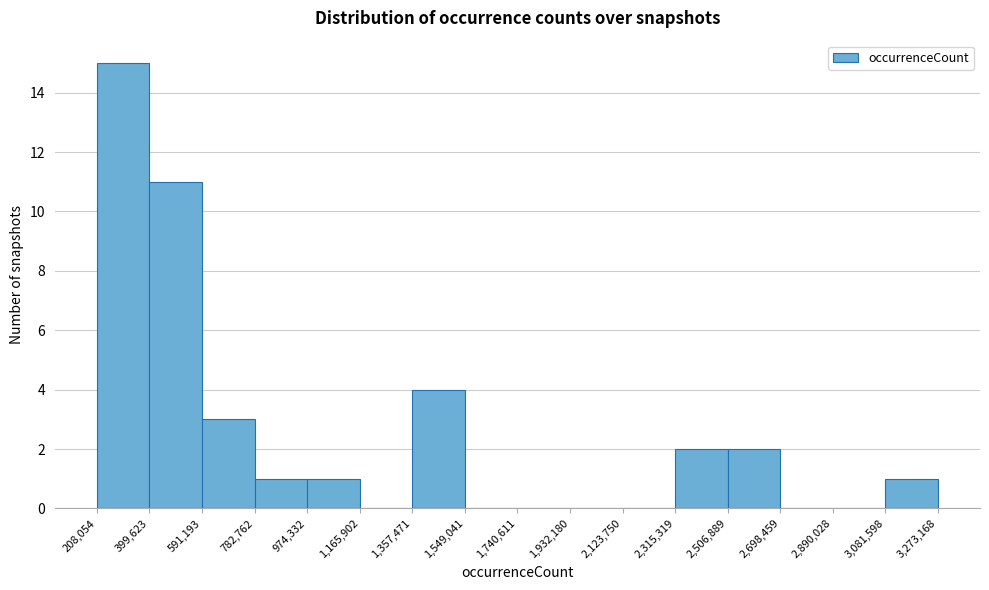

Reading left to right, transcribe this chart: for each bar, give the range it covers on the x-axis and its height. The values are not printed on the chart, so give them approximately, as read against the axis.

208,054 to 399,623: 15
399,623 to 591,193: 11
591,193 to 782,762: 3
782,762 to 974,332: 1
974,332 to 1,165,902: 1
1,165,902 to 1,357,471: 0
1,357,471 to 1,549,041: 4
1,549,041 to 1,740,611: 0
1,740,611 to 1,932,180: 0
1,932,180 to 2,123,750: 0
2,123,750 to 2,315,319: 0
2,315,319 to 2,506,889: 2
2,506,889 to 2,698,459: 2
2,698,459 to 2,890,028: 0
2,890,028 to 3,081,598: 0
3,081,598 to 3,273,168: 1